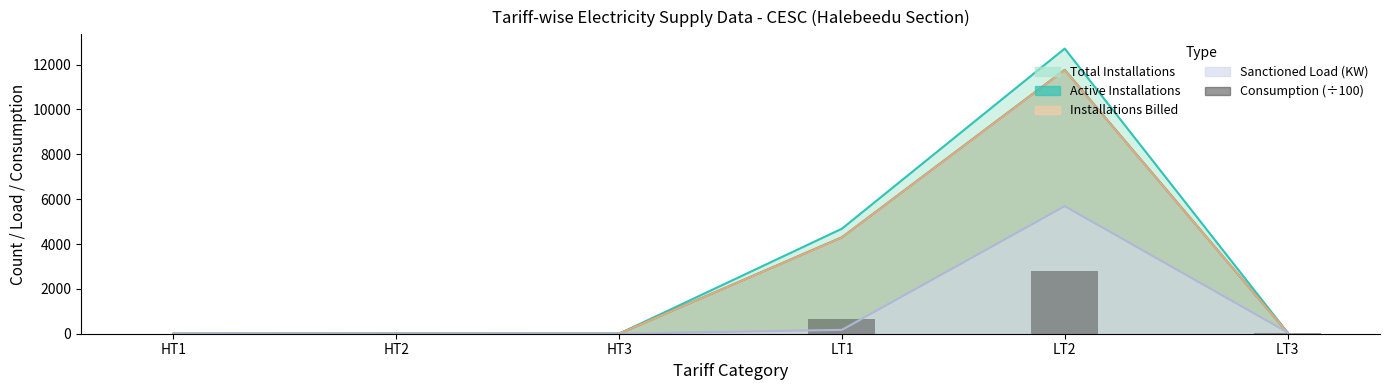

Count the number of values greater than 48.

3